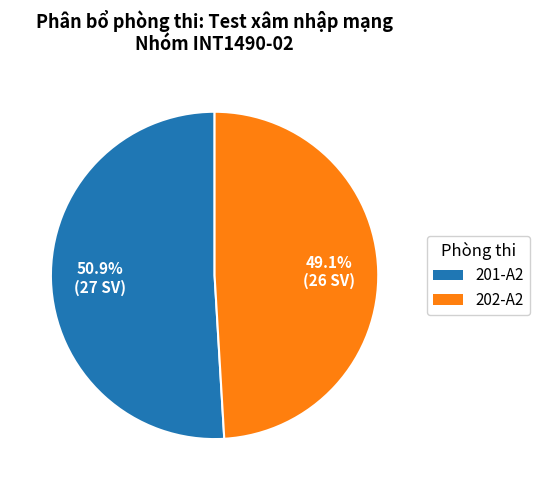

How many slices are in this pie chart?

2